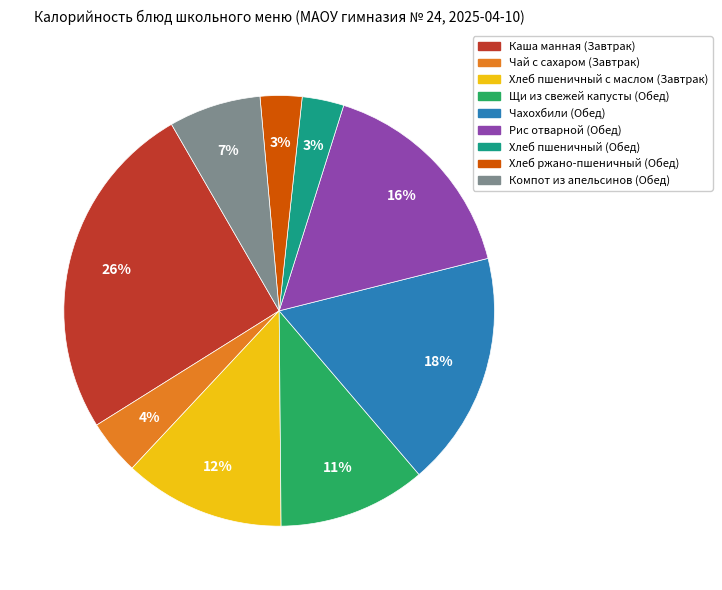

The Компот из апельсинов (Обед) slice represents 7% of the pie. True or false?

True